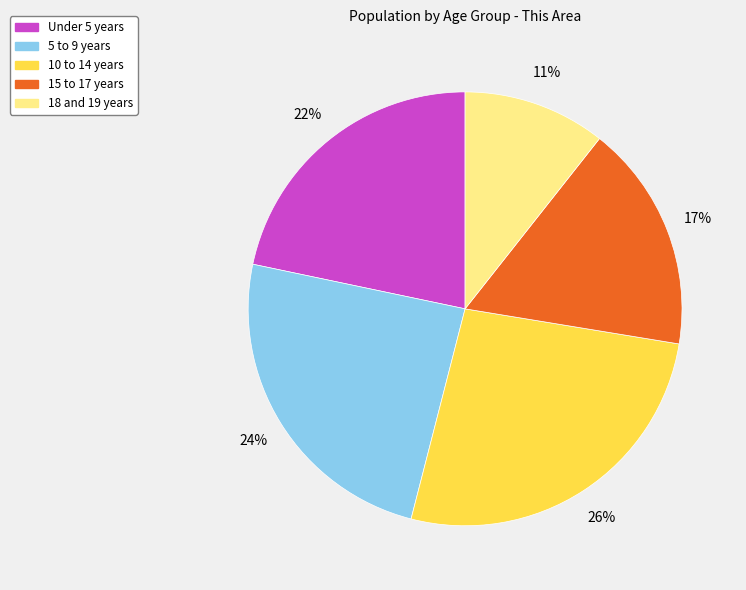

How many slices are in this pie chart?

5